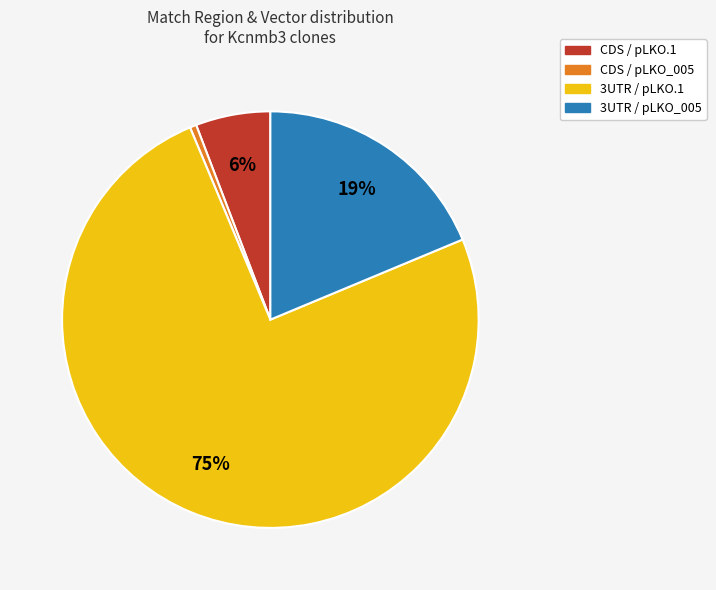

Is there a majority slice in this chart?

Yes